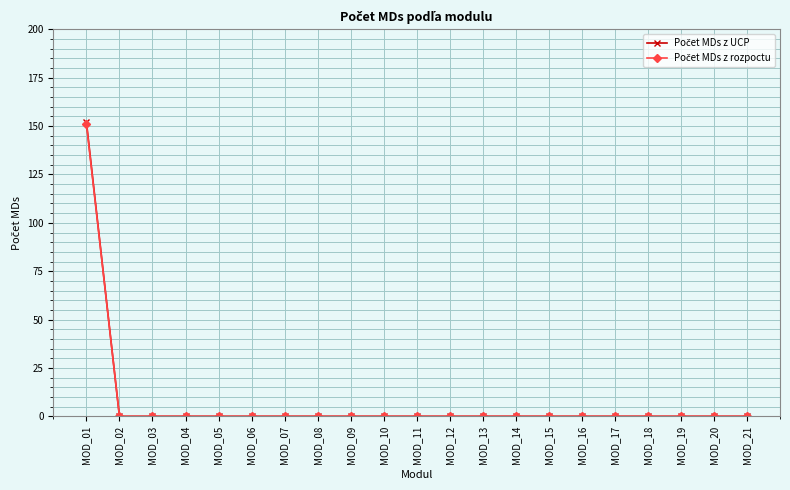

Does the chart have visible grid lines?

Yes